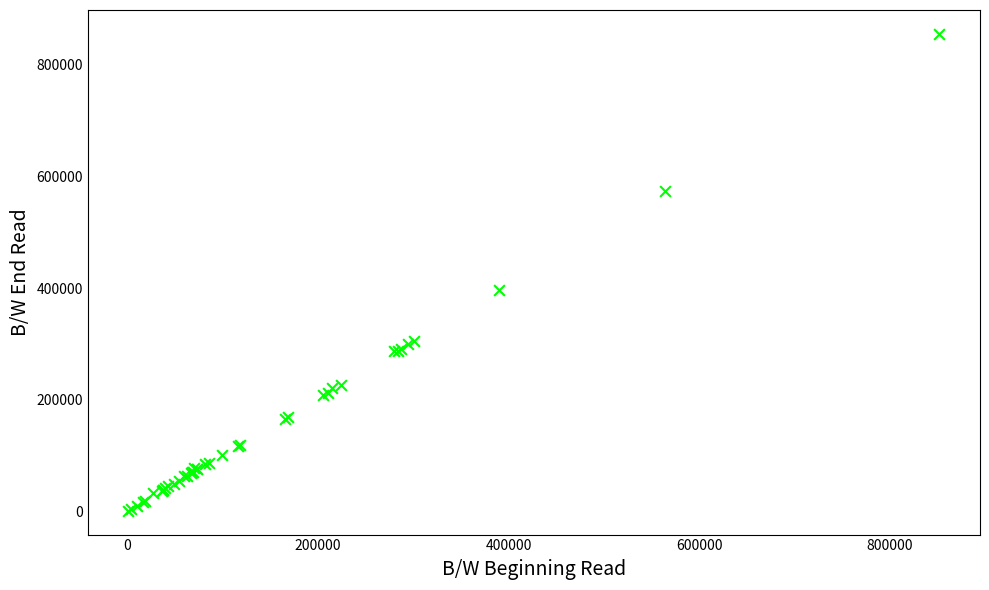

What Y value in the scatter plot is closest to 428208?

396184